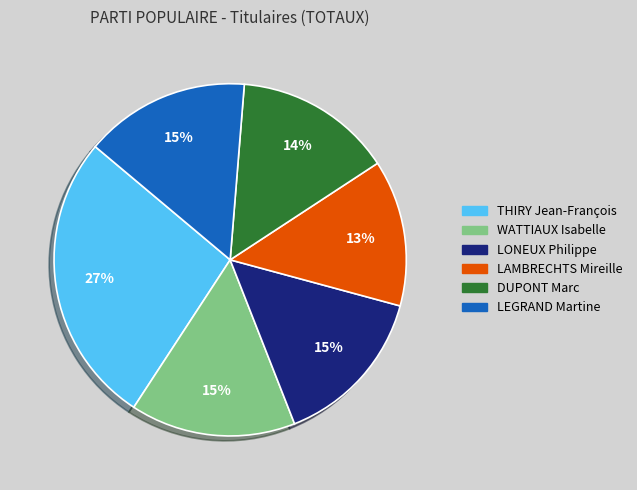

Do THIRY Jean-François and LAMBRECHTS Mireille together represent more than half of the pie?

No